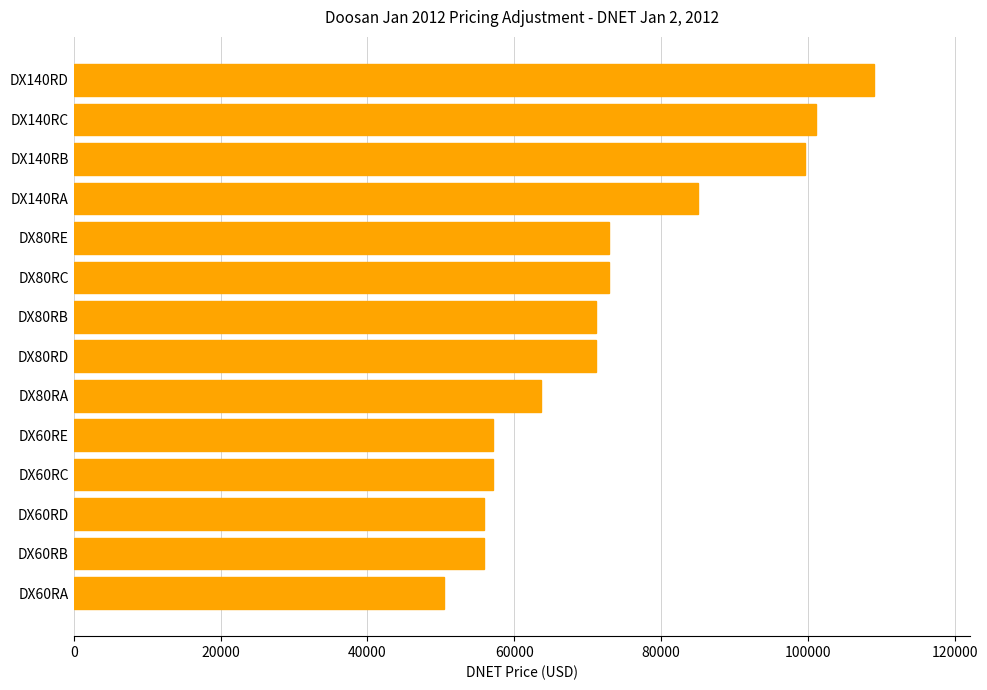

What is the ratio of the value at DX80RA to the value at DX80RC?

0.9